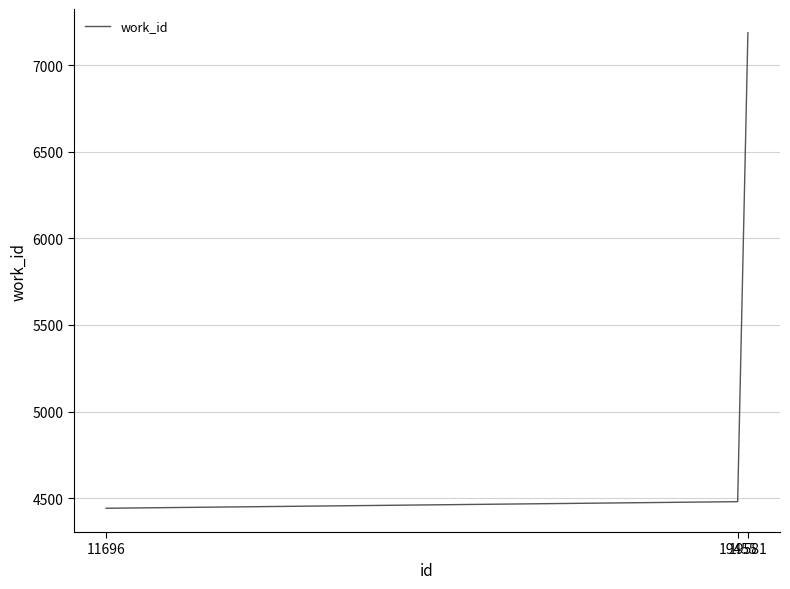

The value at 19581 is 7187. True or false?

True